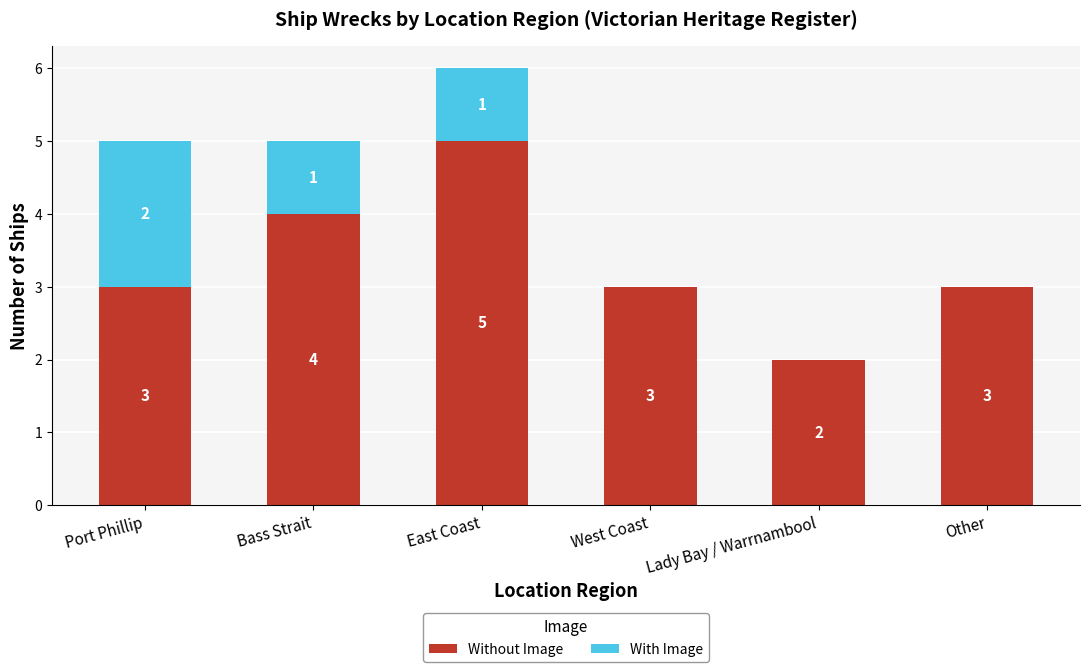

Which category has the highest value in the Without Image series?

East Coast